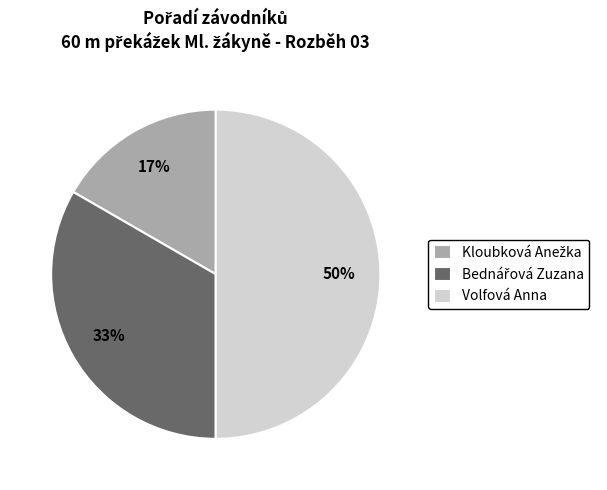

To the nearest percent, what is the average slice percentage?

33%